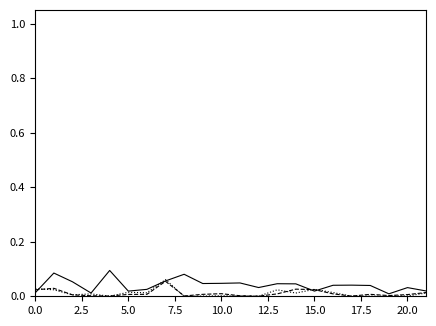

How many lines are shown in the chart?

3